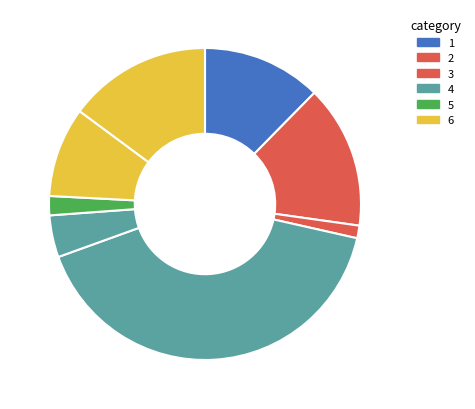

Is there any slice that represents more than half of the pie?

No